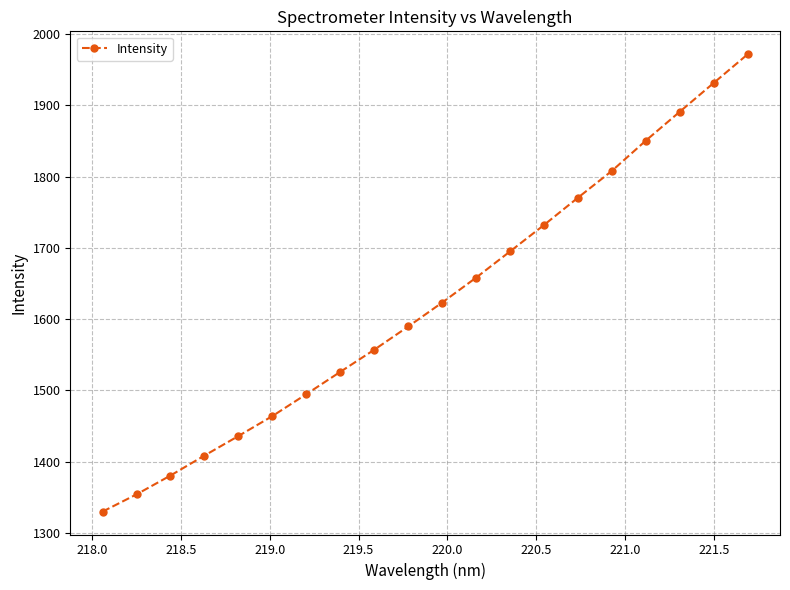

How many lines are shown in the chart?

1